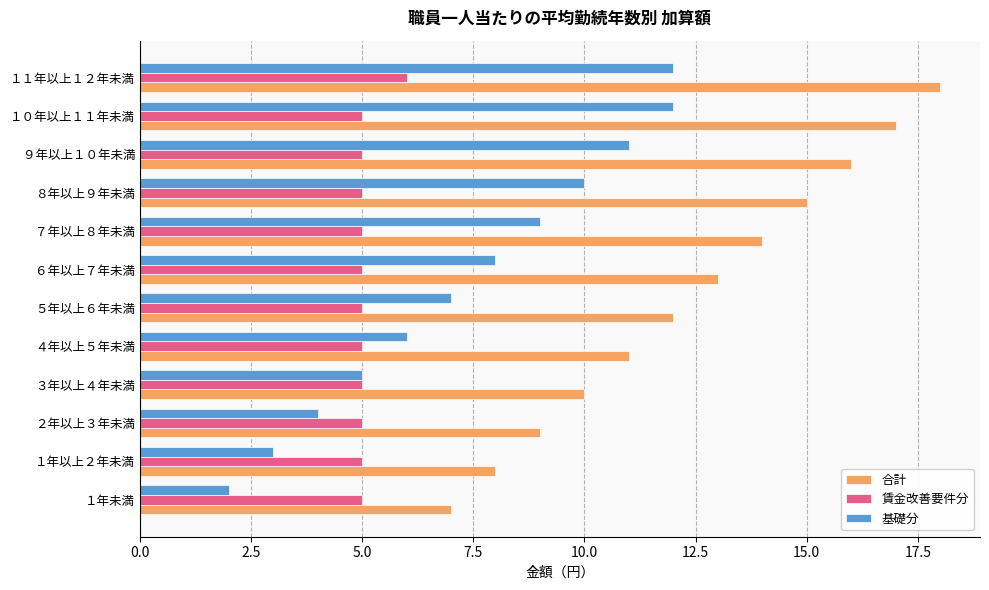

At which category is the sum across all series the highest?

１１年以上１２年未満